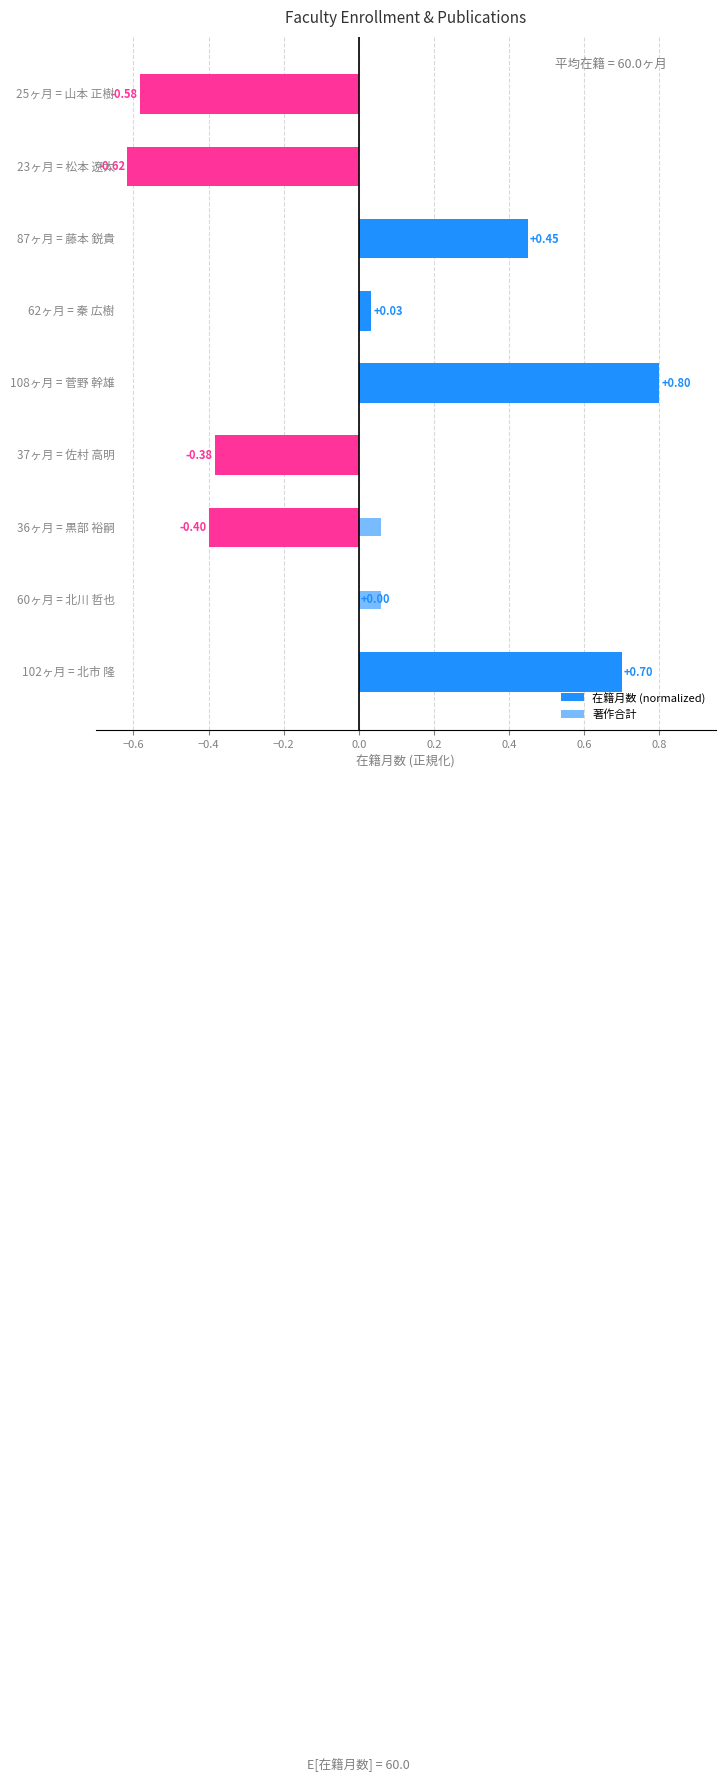

Which series has the widest spread of values?

在籍月数 (normalized)